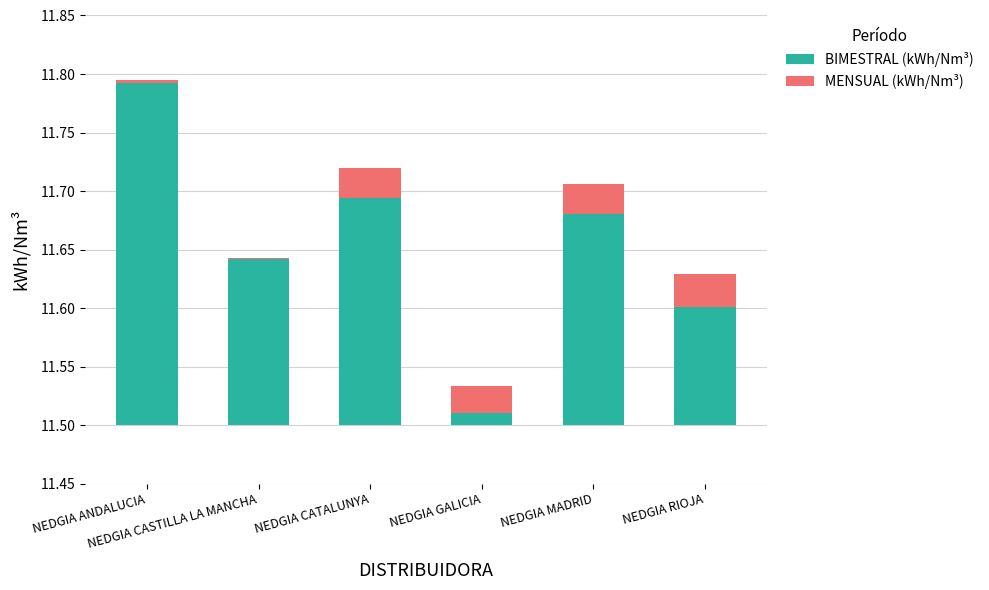

Rank the series by their average value, from highest to lowest.

BIMESTRAL (kWh/Nm³), MENSUAL (kWh/Nm³)